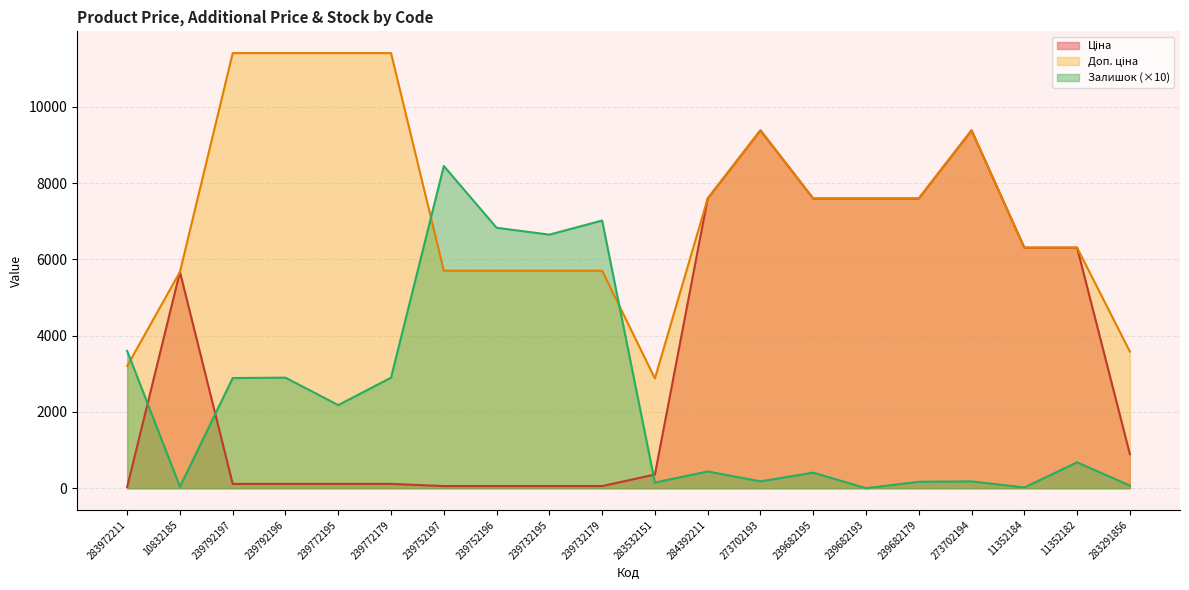

True or false: Доп. ціна has a value of 5705.0 at 239732179.

True